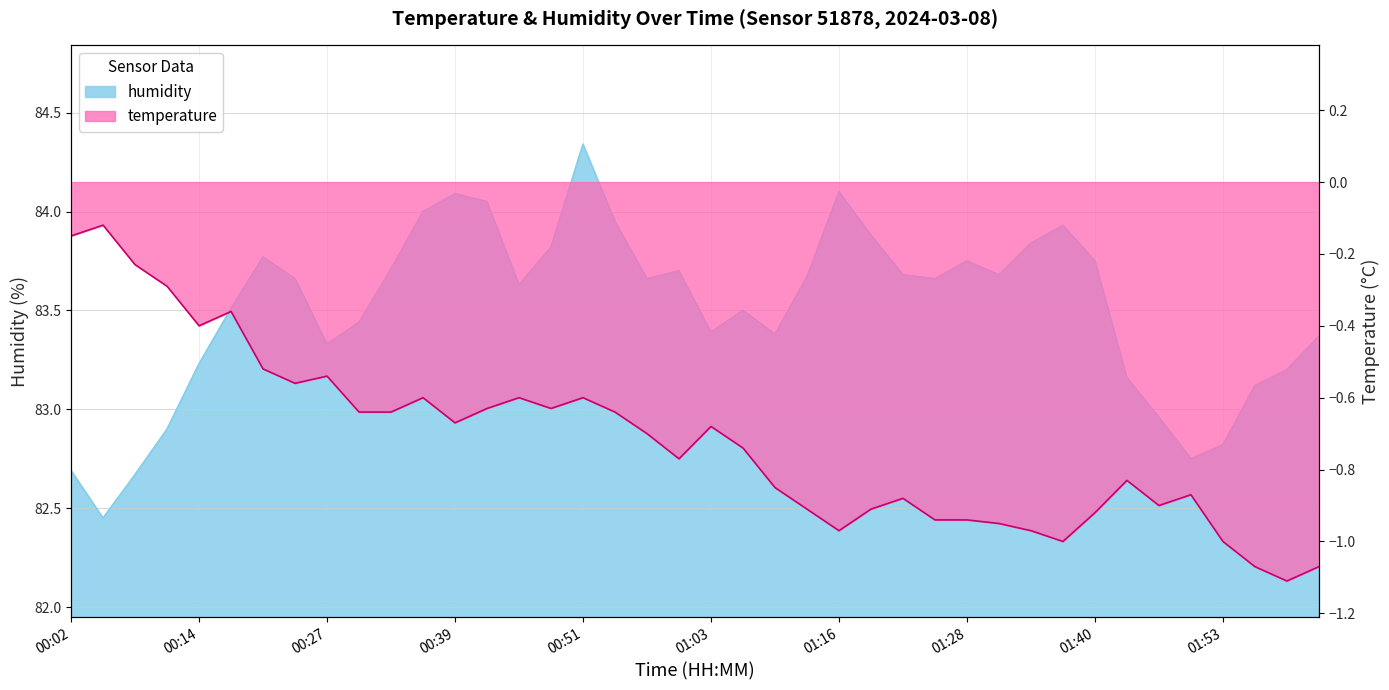

True or false: temperature and humidity cross at least once.

False